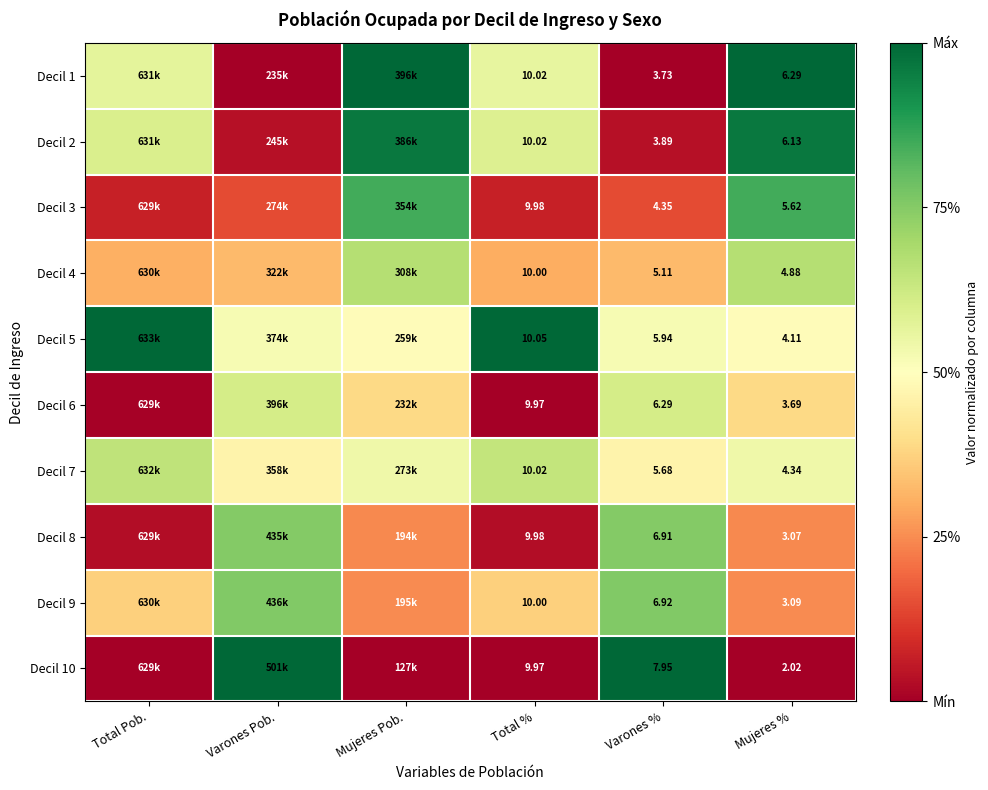

Which series changed the most between Total % and Varones %?

Decil 1